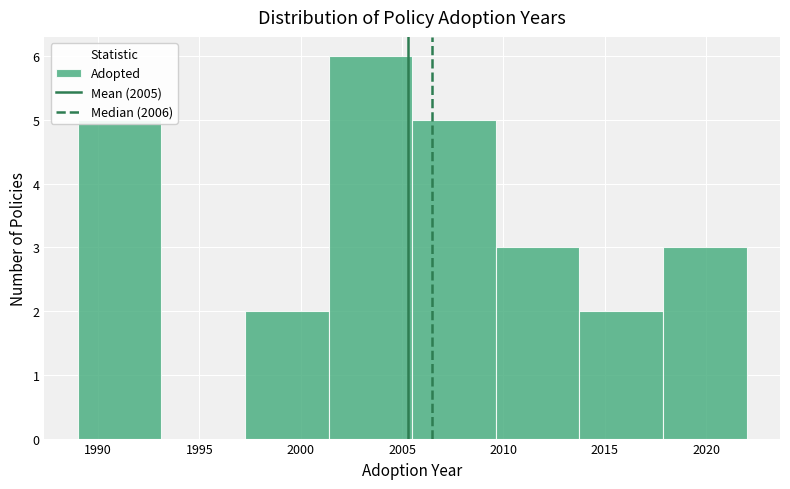

Reading left to right, list every bar in this chart as the range it spans on the x-axis followed by its height. Neither the bar edges nor the heights are printed on the chart, so give them approximately, as read against the axes.

1989.0 to 1993.0: 5
1993.0 to 1997.5: 0
1997.5 to 2001.5: 2
2001.5 to 2005.5: 6
2005.5 to 2009.5: 5
2009.5 to 2014.0: 3
2014.0 to 2018.0: 2
2018.0 to 2022.0: 3